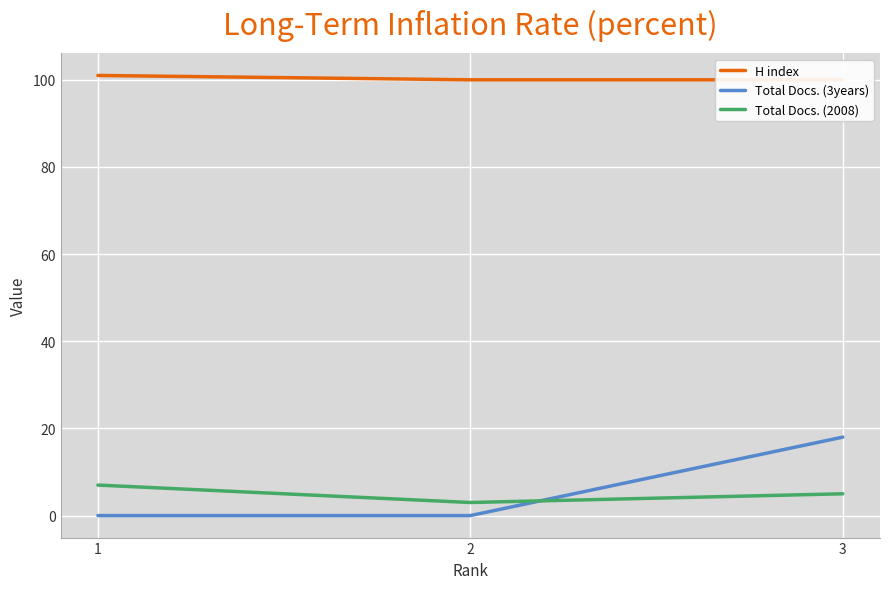

Reading left to right, extract all data points from this chart.

H index: 1=101	2=100	3=100
Total Docs. (3years): 1=0	2=0	3=18
Total Docs. (2008): 1=7	2=3	3=5